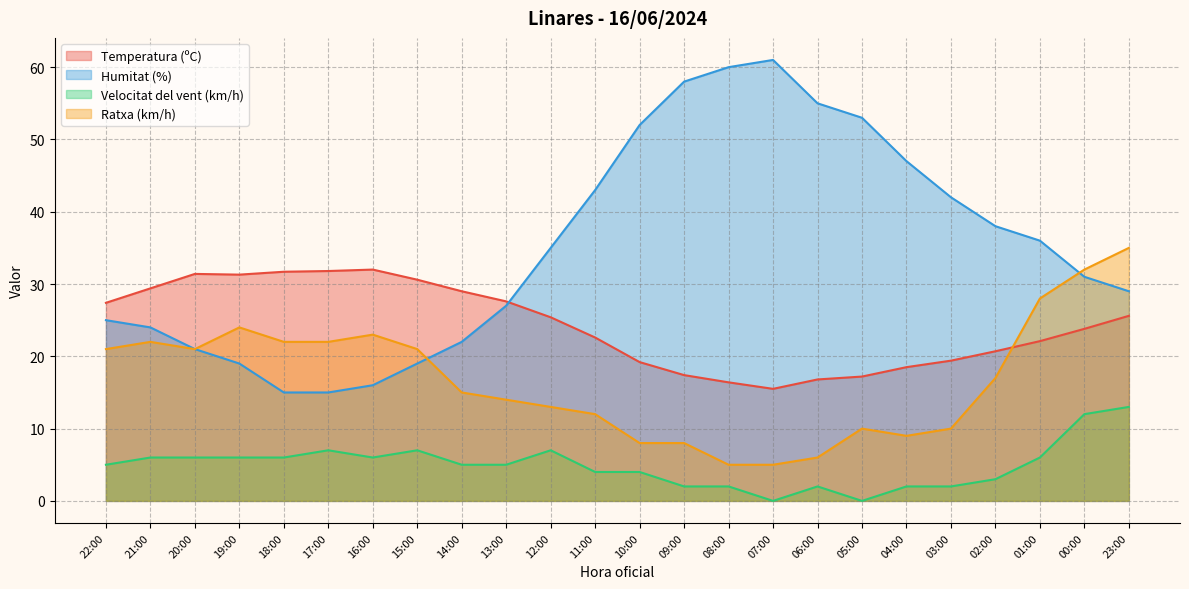

True or false: Temperatura (ºC) and Velocitat del vent (km/h) intersect in this chart.

False